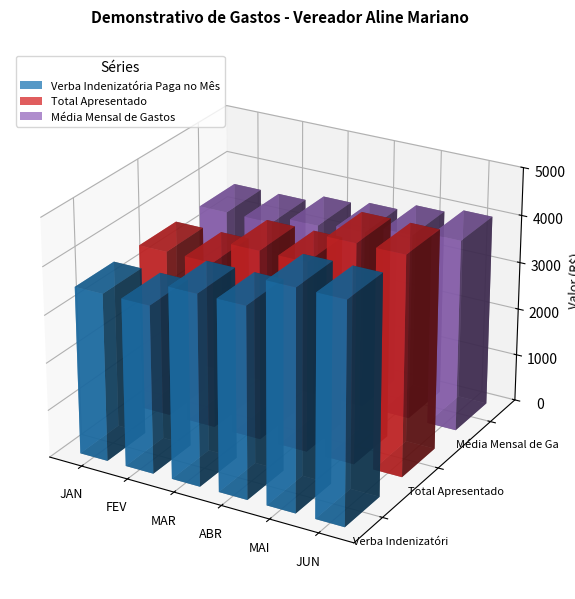

Reading left to right, what are all the values shown in this chart?

Verba Indenizatória Paga no Mês: JAN=3520	FEV=3520	MAR=4000	ABR=4000	MAI=4600	JUN=4600
Total Apresentado: JAN=3520	FEV=3520	MAR=4000	ABR=4000	MAI=4610	JUN=4610
Média Mensal de Gastos: JAN=3520	FEV=3520	MAR=3680	ABR=3760	MAI=3928	JUN=4040